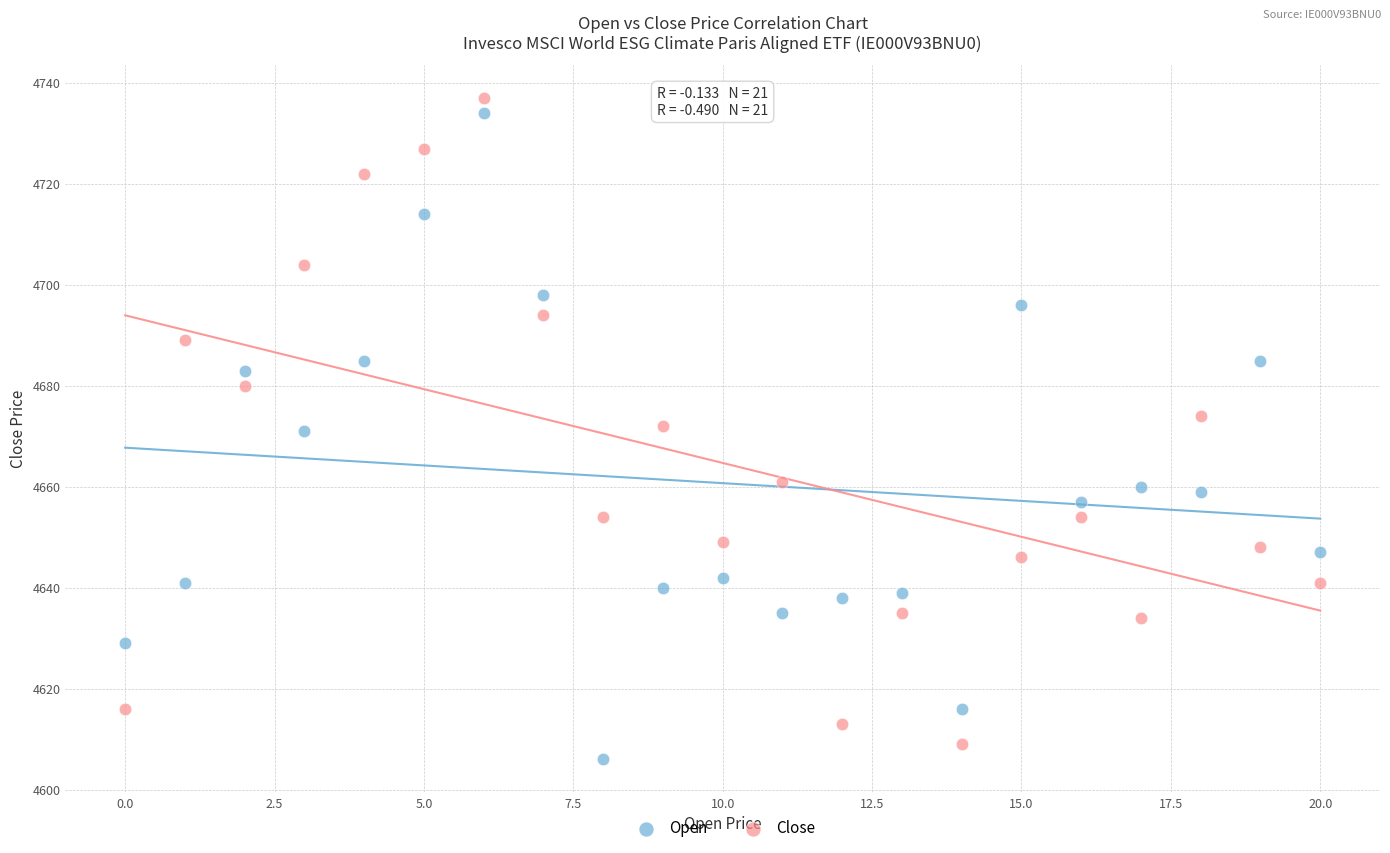

Across all data points, what is the range of Y values (max minus min)?

131